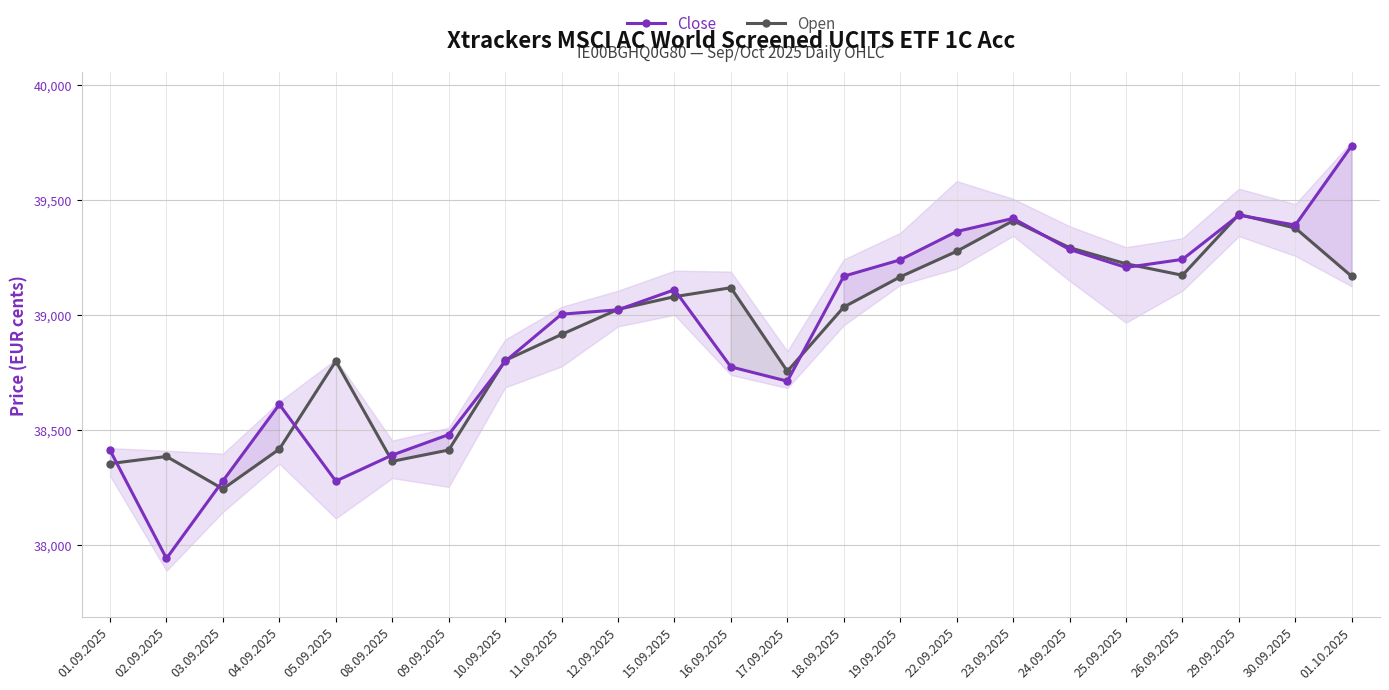

At 22.09.2025, list the series in order from smallest to largest.

Open, Close